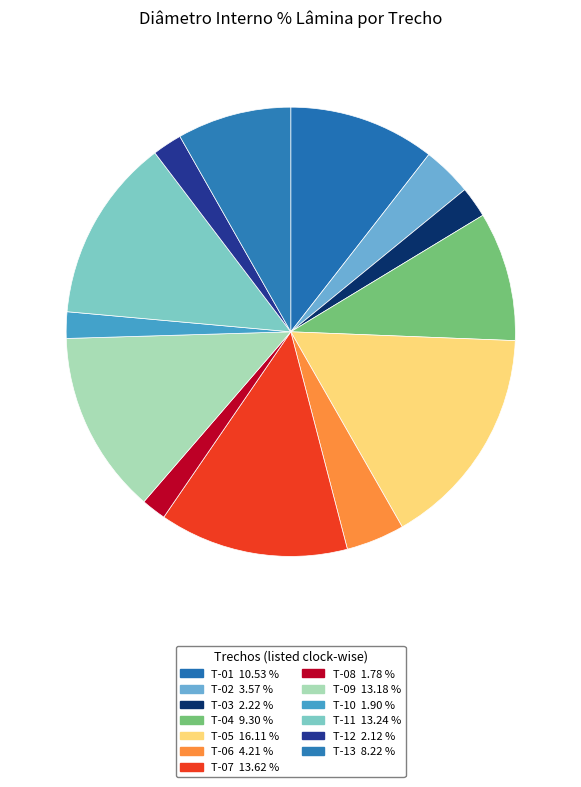

To the nearest percent, what is the average slice percentage?

8%